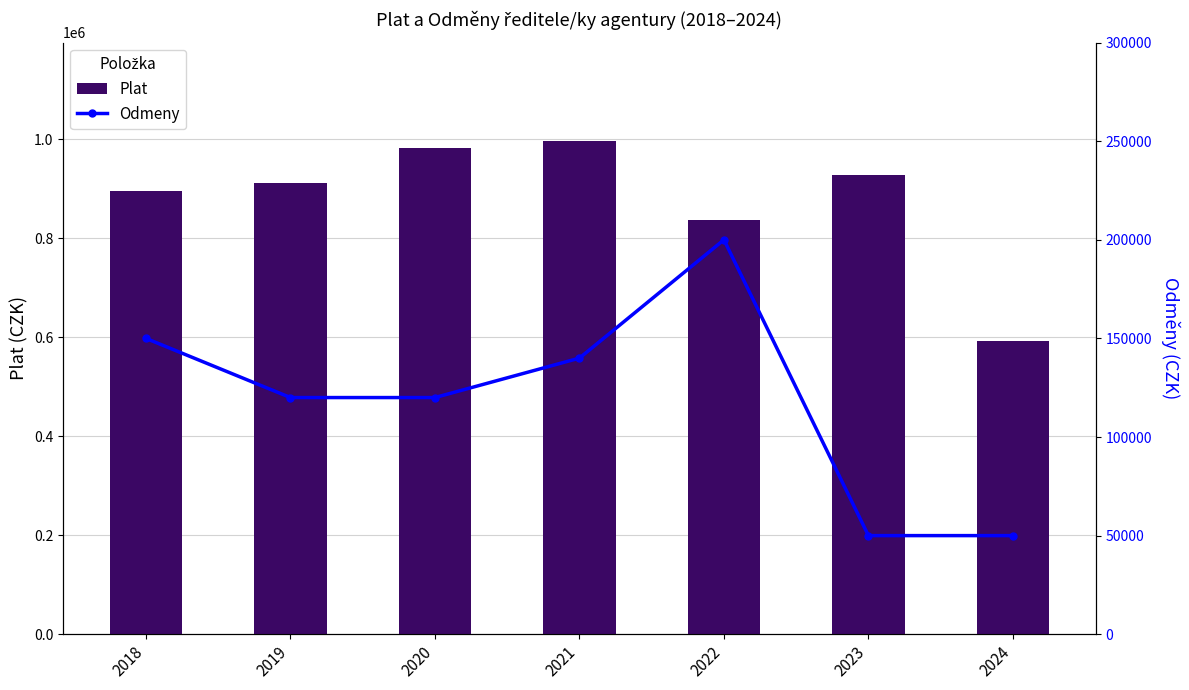

The value of Plat at 2021 is 996366. True or false?

True